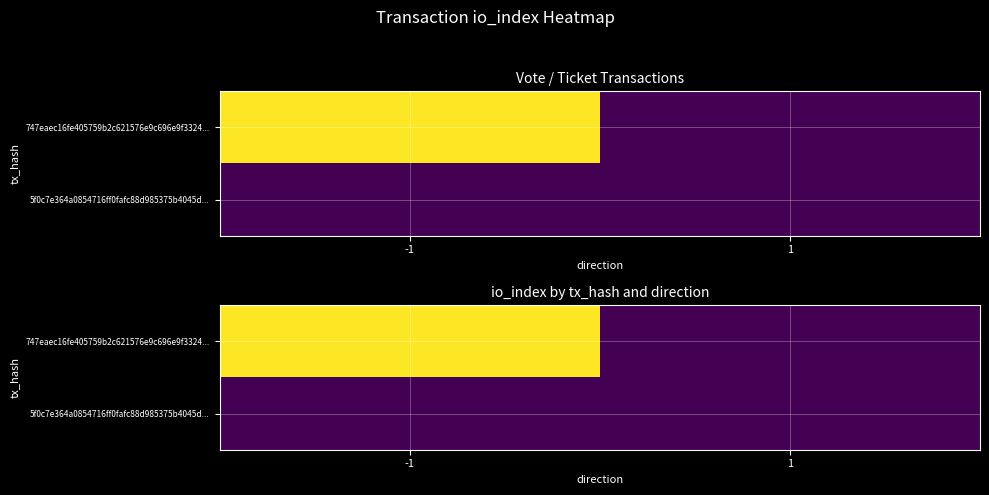

Is it true that 747eaec16fe405759b2c621576e9c696e9f3324... equals 0 at 1?

True